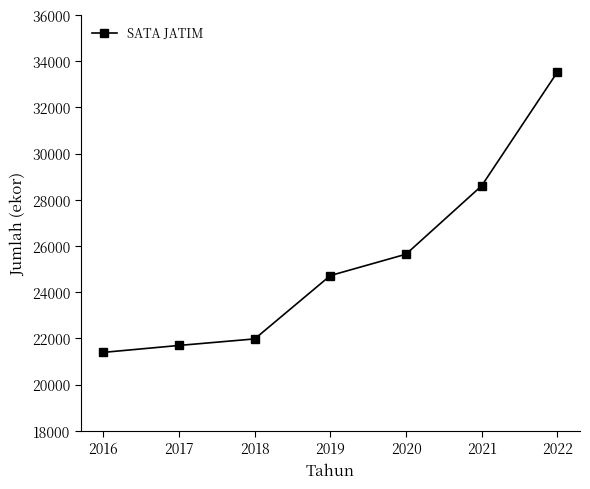

What is the value of the 4th point from the left?

24718